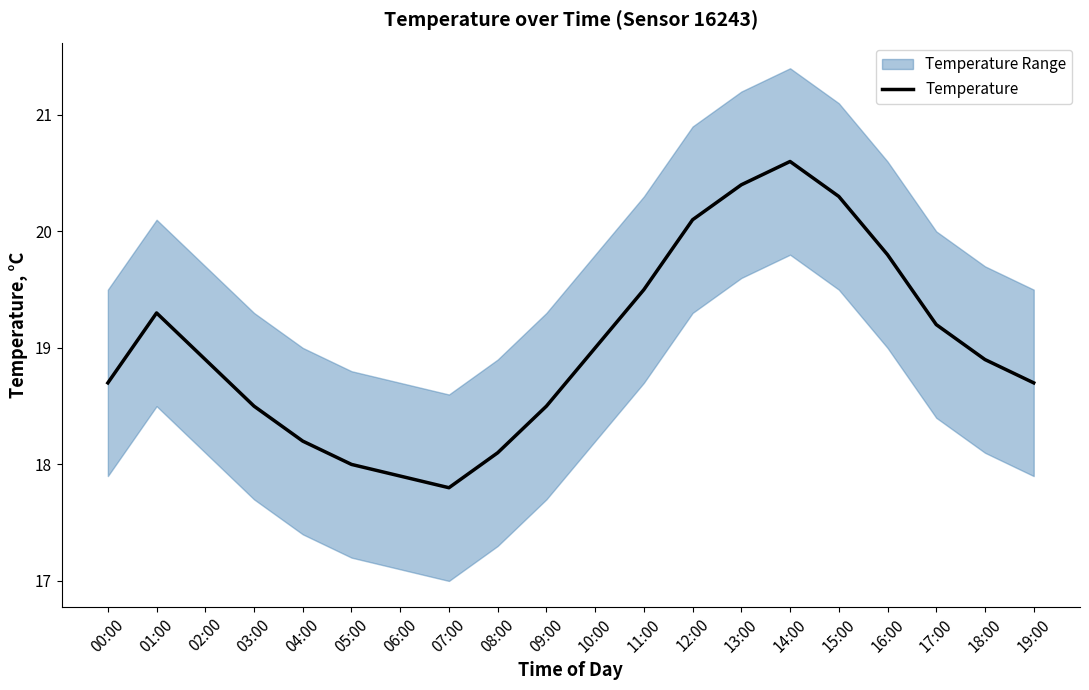

Which label corresponds to the smallest value in the chart?

07:00